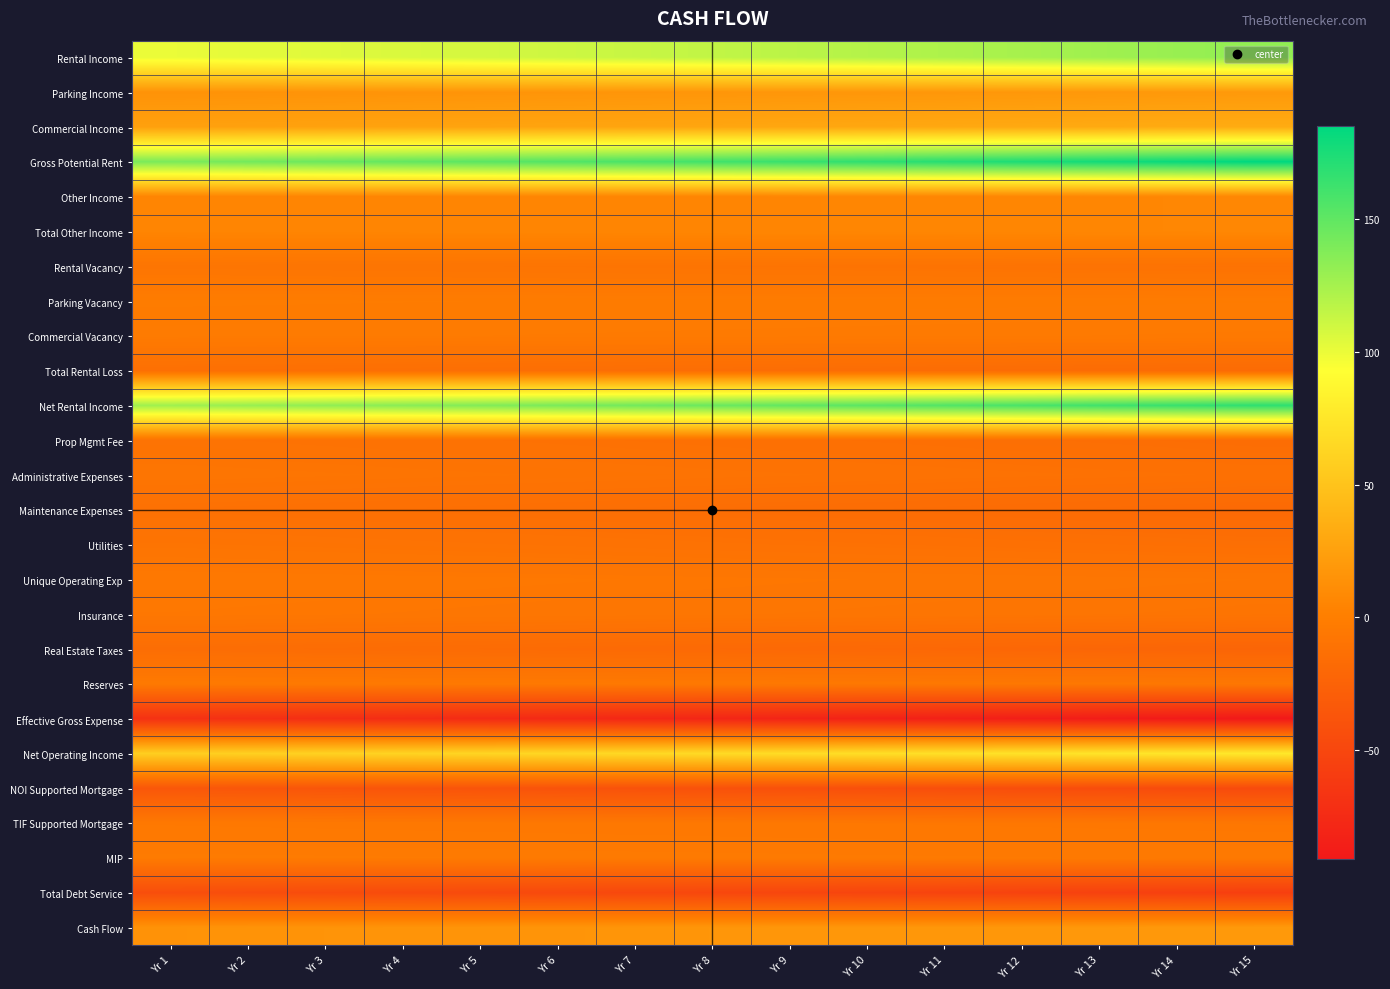

Reading left to right, what are all the values shown in this chart?

Rental Income: Yr 1=100.0	Yr 2=102.0	Yr 3=104.0	Yr 4=106.1	Yr 5=108.2	Yr 6=110.4	Yr 7=112.6	Yr 8=114.9	Yr 9=117.2	Yr 10=119.5	Yr 11=121.9	Yr 12=124.3	Yr 13=126.8	Yr 14=129.4	Yr 15=131.9
Parking Income: Yr 1=15.0	Yr 2=15.3	Yr 3=15.6	Yr 4=15.9	Yr 5=16.2	Yr 6=16.6	Yr 7=16.9	Yr 8=17.2	Yr 9=17.6	Yr 10=17.9	Yr 11=18.3	Yr 12=18.7	Yr 13=19.0	Yr 14=19.4	Yr 15=19.8
Commercial Income: Yr 1=25.0	Yr 2=25.5	Yr 3=26.0	Yr 4=26.5	Yr 5=27.1	Yr 6=27.6	Yr 7=28.2	Yr 8=28.7	Yr 9=29.3	Yr 10=29.9	Yr 11=30.5	Yr 12=31.1	Yr 13=31.7	Yr 14=32.3	Yr 15=33.0
Gross Potential Rent: Yr 1=140.0	Yr 2=142.8	Yr 3=145.7	Yr 4=148.6	Yr 5=151.5	Yr 6=154.6	Yr 7=157.7	Yr 8=160.8	Yr 9=164.0	Yr 10=167.3	Yr 11=170.7	Yr 12=174.1	Yr 13=177.6	Yr 14=181.1	Yr 15=184.7
Other Income: Yr 1=5.0	Yr 2=5.1	Yr 3=5.2	Yr 4=5.3	Yr 5=5.4	Yr 6=5.5	Yr 7=5.6	Yr 8=5.7	Yr 9=5.9	Yr 10=6.0	Yr 11=6.1	Yr 12=6.2	Yr 13=6.3	Yr 14=6.5	Yr 15=6.6
Total Other Income: Yr 1=5.0	Yr 2=5.1	Yr 3=5.2	Yr 4=5.3	Yr 5=5.4	Yr 6=5.5	Yr 7=5.6	Yr 8=5.7	Yr 9=5.9	Yr 10=6.0	Yr 11=6.1	Yr 12=6.2	Yr 13=6.3	Yr 14=6.5	Yr 15=6.6
Rental Vacancy: Yr 1=-8.0	Yr 2=-8.2	Yr 3=-8.3	Yr 4=-8.5	Yr 5=-8.7	Yr 6=-8.8	Yr 7=-9.0	Yr 8=-9.2	Yr 9=-9.4	Yr 10=-9.6	Yr 11=-9.8	Yr 12=-9.9	Yr 13=-10.1	Yr 14=-10.3	Yr 15=-10.6
Parking Vacancy: Yr 1=-2.0	Yr 2=-2.0	Yr 3=-2.1	Yr 4=-2.1	Yr 5=-2.2	Yr 6=-2.2	Yr 7=-2.3	Yr 8=-2.3	Yr 9=-2.3	Yr 10=-2.4	Yr 11=-2.4	Yr 12=-2.5	Yr 13=-2.5	Yr 14=-2.6	Yr 15=-2.6
Commercial Vacancy: Yr 1=-3.0	Yr 2=-3.1	Yr 3=-3.1	Yr 4=-3.2	Yr 5=-3.2	Yr 6=-3.3	Yr 7=-3.4	Yr 8=-3.4	Yr 9=-3.5	Yr 10=-3.6	Yr 11=-3.7	Yr 12=-3.7	Yr 13=-3.8	Yr 14=-3.9	Yr 15=-4.0
Total Rental Loss: Yr 1=-13.0	Yr 2=-13.3	Yr 3=-13.5	Yr 4=-13.8	Yr 5=-14.1	Yr 6=-14.4	Yr 7=-14.6	Yr 8=-14.9	Yr 9=-15.2	Yr 10=-15.5	Yr 11=-15.8	Yr 12=-16.2	Yr 13=-16.5	Yr 14=-16.8	Yr 15=-17.2
Net Rental Income: Yr 1=127.0	Yr 2=129.5	Yr 3=132.1	Yr 4=134.8	Yr 5=137.5	Yr 6=140.2	Yr 7=143.0	Yr 8=145.9	Yr 9=148.8	Yr 10=151.8	Yr 11=154.8	Yr 12=157.9	Yr 13=161.1	Yr 14=164.3	Yr 15=167.6
Prop Mgmt Fee: Yr 1=-10.0	Yr 2=-10.3	Yr 3=-10.6	Yr 4=-10.9	Yr 5=-11.3	Yr 6=-11.6	Yr 7=-11.9	Yr 8=-12.3	Yr 9=-12.7	Yr 10=-13.0	Yr 11=-13.4	Yr 12=-13.8	Yr 13=-14.3	Yr 14=-14.7	Yr 15=-15.1
Administrative Expenses: Yr 1=-8.0	Yr 2=-8.2	Yr 3=-8.5	Yr 4=-8.7	Yr 5=-9.0	Yr 6=-9.3	Yr 7=-9.6	Yr 8=-9.8	Yr 9=-10.1	Yr 10=-10.4	Yr 11=-10.8	Yr 12=-11.1	Yr 13=-11.4	Yr 14=-11.7	Yr 15=-12.1
Maintenance Expenses: Yr 1=-12.0	Yr 2=-12.4	Yr 3=-12.7	Yr 4=-13.1	Yr 5=-13.5	Yr 6=-13.9	Yr 7=-14.3	Yr 8=-14.8	Yr 9=-15.2	Yr 10=-15.7	Yr 11=-16.1	Yr 12=-16.6	Yr 13=-17.1	Yr 14=-17.6	Yr 15=-18.2
Utilities: Yr 1=-9.0	Yr 2=-9.3	Yr 3=-9.5	Yr 4=-9.8	Yr 5=-10.1	Yr 6=-10.4	Yr 7=-10.7	Yr 8=-11.1	Yr 9=-11.4	Yr 10=-11.7	Yr 11=-12.1	Yr 12=-12.5	Yr 13=-12.8	Yr 14=-13.2	Yr 15=-13.6
Unique Operating Exp: Yr 1=-5.0	Yr 2=-5.2	Yr 3=-5.3	Yr 4=-5.5	Yr 5=-5.6	Yr 6=-5.8	Yr 7=-6.0	Yr 8=-6.1	Yr 9=-6.3	Yr 10=-6.5	Yr 11=-6.7	Yr 12=-6.9	Yr 13=-7.1	Yr 14=-7.3	Yr 15=-7.6
Insurance: Yr 1=-6.0	Yr 2=-6.2	Yr 3=-6.4	Yr 4=-6.6	Yr 5=-6.8	Yr 6=-7.0	Yr 7=-7.2	Yr 8=-7.4	Yr 9=-7.6	Yr 10=-7.8	Yr 11=-8.1	Yr 12=-8.3	Yr 13=-8.6	Yr 14=-8.8	Yr 15=-9.1
Real Estate Taxes: Yr 1=-15.0	Yr 2=-15.5	Yr 3=-15.9	Yr 4=-16.4	Yr 5=-16.9	Yr 6=-17.4	Yr 7=-17.9	Yr 8=-18.4	Yr 9=-19.0	Yr 10=-19.6	Yr 11=-20.2	Yr 12=-20.8	Yr 13=-21.4	Yr 14=-22.0	Yr 15=-22.7
Reserves: Yr 1=-4.0	Yr 2=-4.1	Yr 3=-4.2	Yr 4=-4.4	Yr 5=-4.5	Yr 6=-4.6	Yr 7=-4.8	Yr 8=-4.9	Yr 9=-5.1	Yr 10=-5.2	Yr 11=-5.4	Yr 12=-5.5	Yr 13=-5.7	Yr 14=-5.9	Yr 15=-6.1
Effective Gross Expense: Yr 1=-69.0	Yr 2=-70.4	Yr 3=-71.8	Yr 4=-73.2	Yr 5=-74.7	Yr 6=-76.2	Yr 7=-77.7	Yr 8=-79.3	Yr 9=-80.8	Yr 10=-82.5	Yr 11=-84.1	Yr 12=-85.8	Yr 13=-87.5	Yr 14=-89.3	Yr 15=-91.0
Net Operating Income: Yr 1=58.0	Yr 2=59.2	Yr 3=60.3	Yr 4=61.6	Yr 5=62.8	Yr 6=64.0	Yr 7=65.3	Yr 8=66.6	Yr 9=68.0	Yr 10=69.3	Yr 11=70.7	Yr 12=72.1	Yr 13=73.6	Yr 14=75.0	Yr 15=76.5
NOI Supported Mortgage: Yr 1=-35.0	Yr 2=-35.7	Yr 3=-36.4	Yr 4=-37.1	Yr 5=-37.9	Yr 6=-38.6	Yr 7=-39.4	Yr 8=-40.2	Yr 9=-41.0	Yr 10=-41.8	Yr 11=-42.7	Yr 12=-43.5	Yr 13=-44.4	Yr 14=-45.3	Yr 15=-46.2
TIF Supported Mortgage: Yr 1=-5.0	Yr 2=-5.1	Yr 3=-5.2	Yr 4=-5.3	Yr 5=-5.4	Yr 6=-5.5	Yr 7=-5.6	Yr 8=-5.7	Yr 9=-5.9	Yr 10=-6.0	Yr 11=-6.1	Yr 12=-6.2	Yr 13=-6.3	Yr 14=-6.5	Yr 15=-6.6
MIP: Yr 1=-3.0	Yr 2=-3.1	Yr 3=-3.1	Yr 4=-3.2	Yr 5=-3.2	Yr 6=-3.3	Yr 7=-3.4	Yr 8=-3.4	Yr 9=-3.5	Yr 10=-3.6	Yr 11=-3.7	Yr 12=-3.7	Yr 13=-3.8	Yr 14=-3.9	Yr 15=-4.0
Total Debt Service: Yr 1=-43.0	Yr 2=-43.9	Yr 3=-44.7	Yr 4=-45.6	Yr 5=-46.5	Yr 6=-47.5	Yr 7=-48.4	Yr 8=-49.4	Yr 9=-50.4	Yr 10=-51.4	Yr 11=-52.4	Yr 12=-53.5	Yr 13=-54.5	Yr 14=-55.6	Yr 15=-56.7
Cash Flow: Yr 1=15.0	Yr 2=15.3	Yr 3=15.6	Yr 4=15.9	Yr 5=16.2	Yr 6=16.6	Yr 7=16.9	Yr 8=17.2	Yr 9=17.6	Yr 10=17.9	Yr 11=18.3	Yr 12=18.7	Yr 13=19.0	Yr 14=19.4	Yr 15=19.8